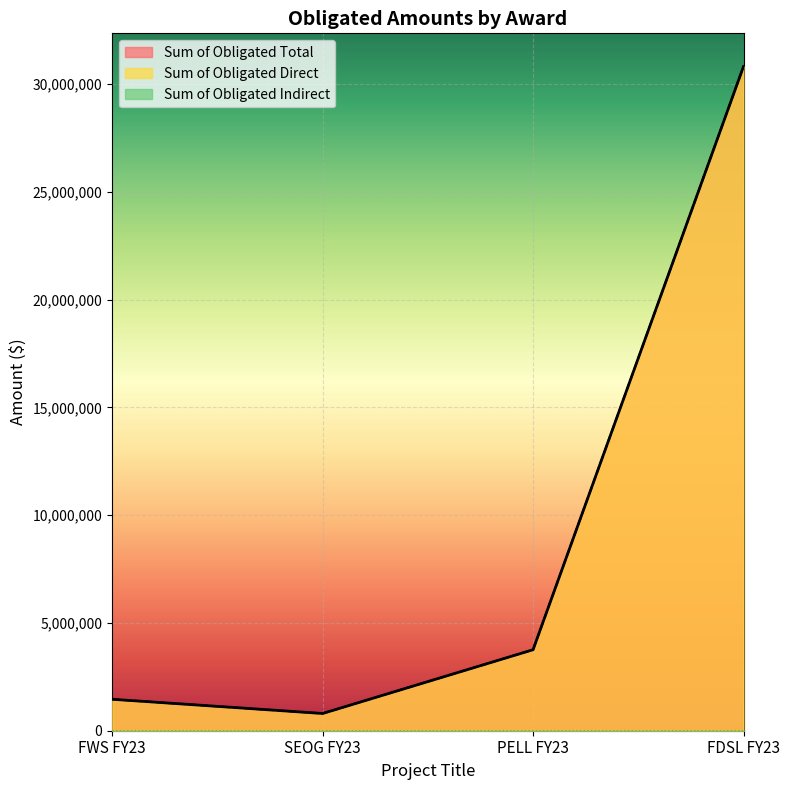

How many lines are shown in the chart?

3